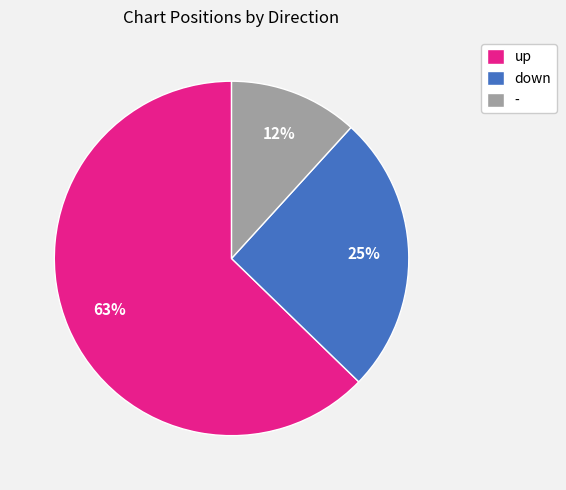

Which slice is the largest?

up